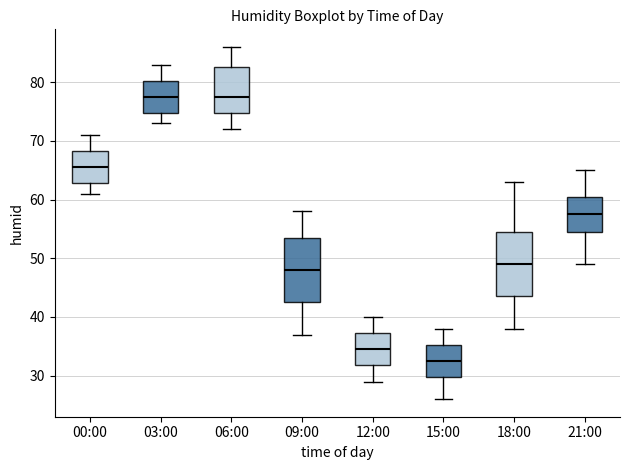

Which box's median line is the lowest?

15:00